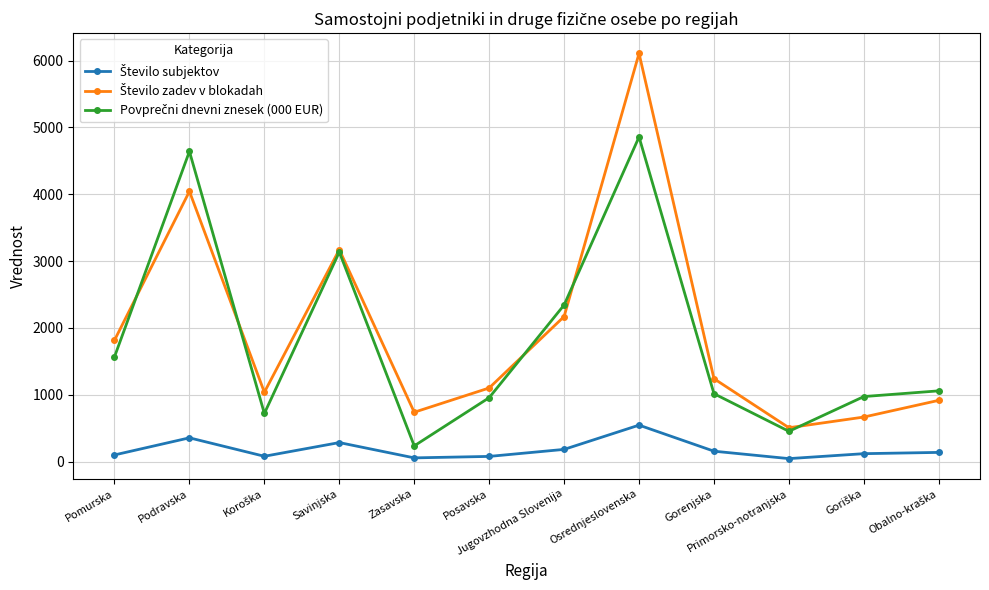

What is the spread (max minus min) of values at Podravska?

4285.5